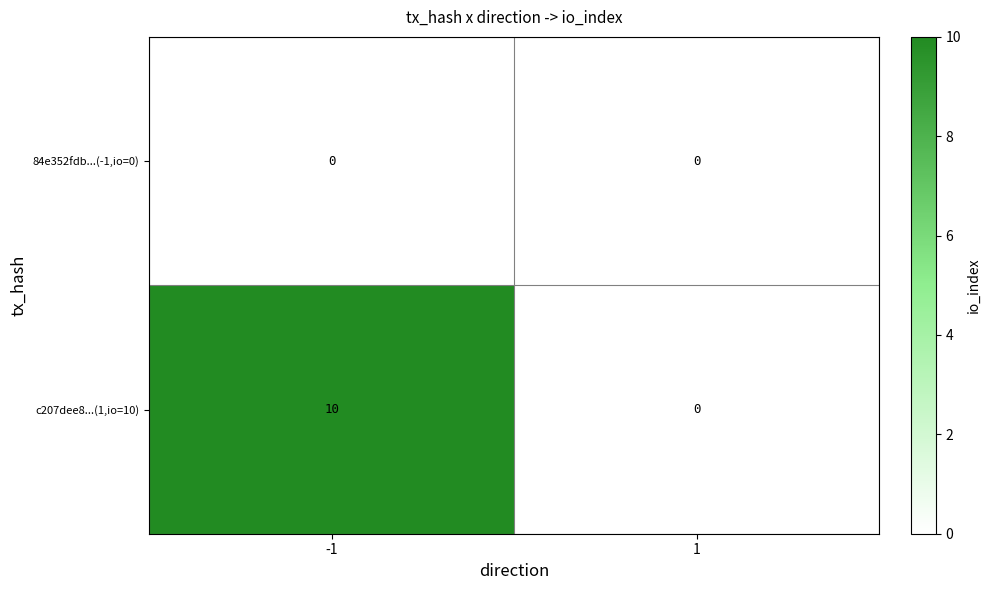

Reading left to right, what are all the values shown in this chart?

84e352fdb...(-1,io=0): 0	0
c207dee8...(1,io=10): 10	0